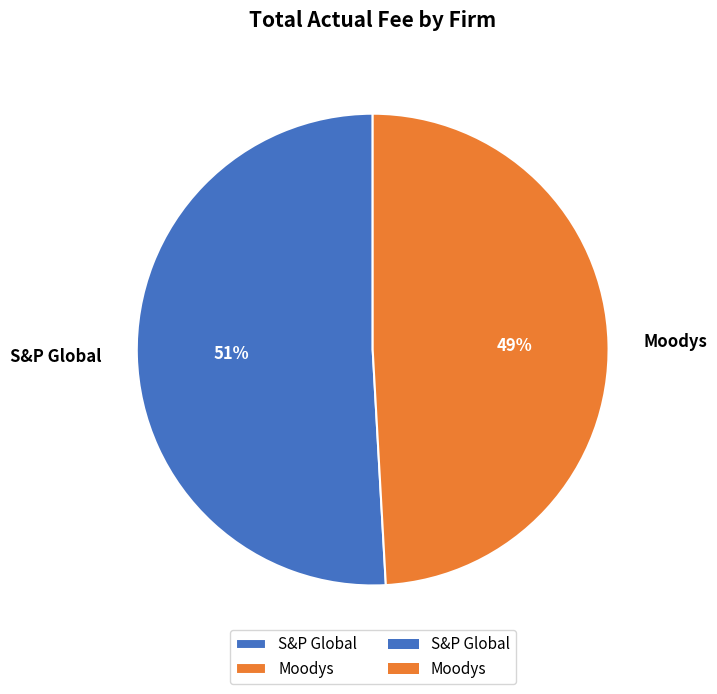

Is there a majority slice in this chart?

Yes